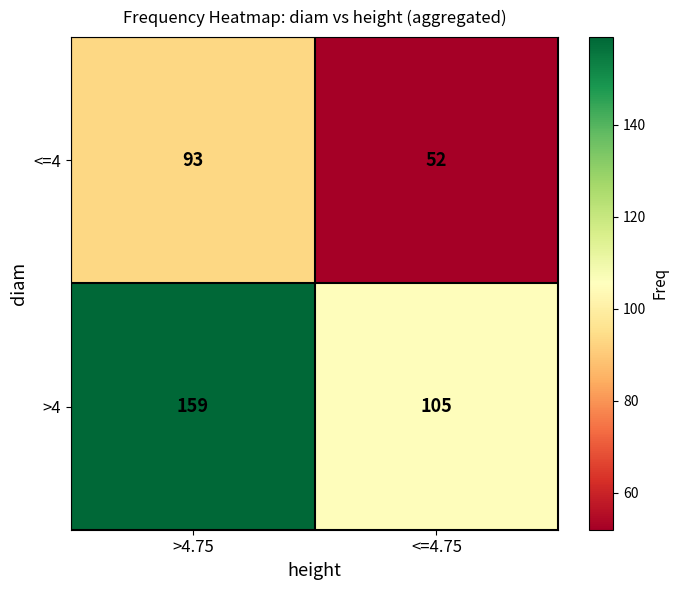

What is the minimum value for <=4?

52